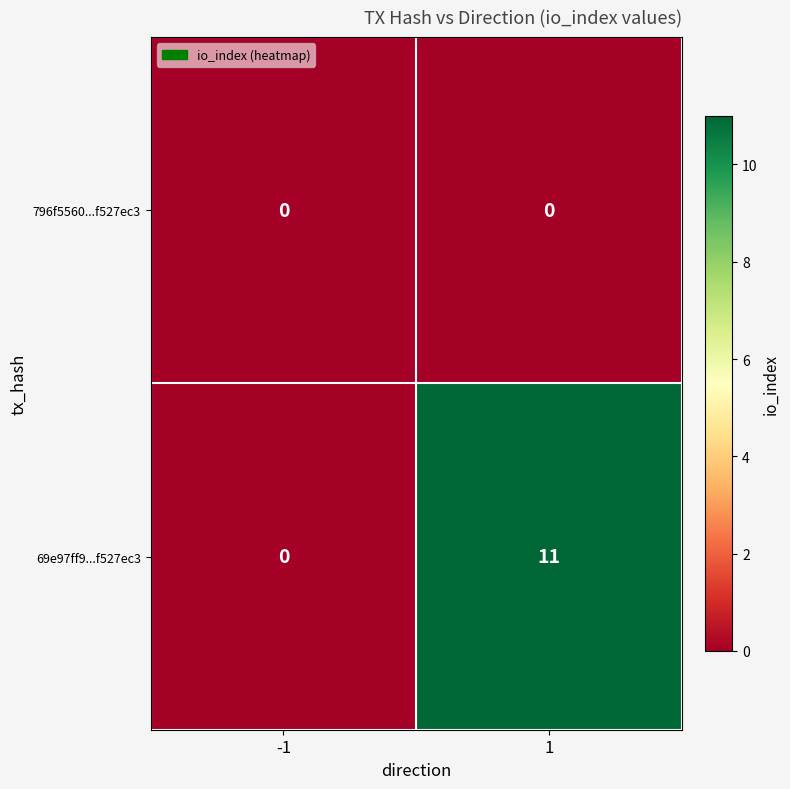

Which series changed the most between -1 and 1?

69e97ff9...f527ec3